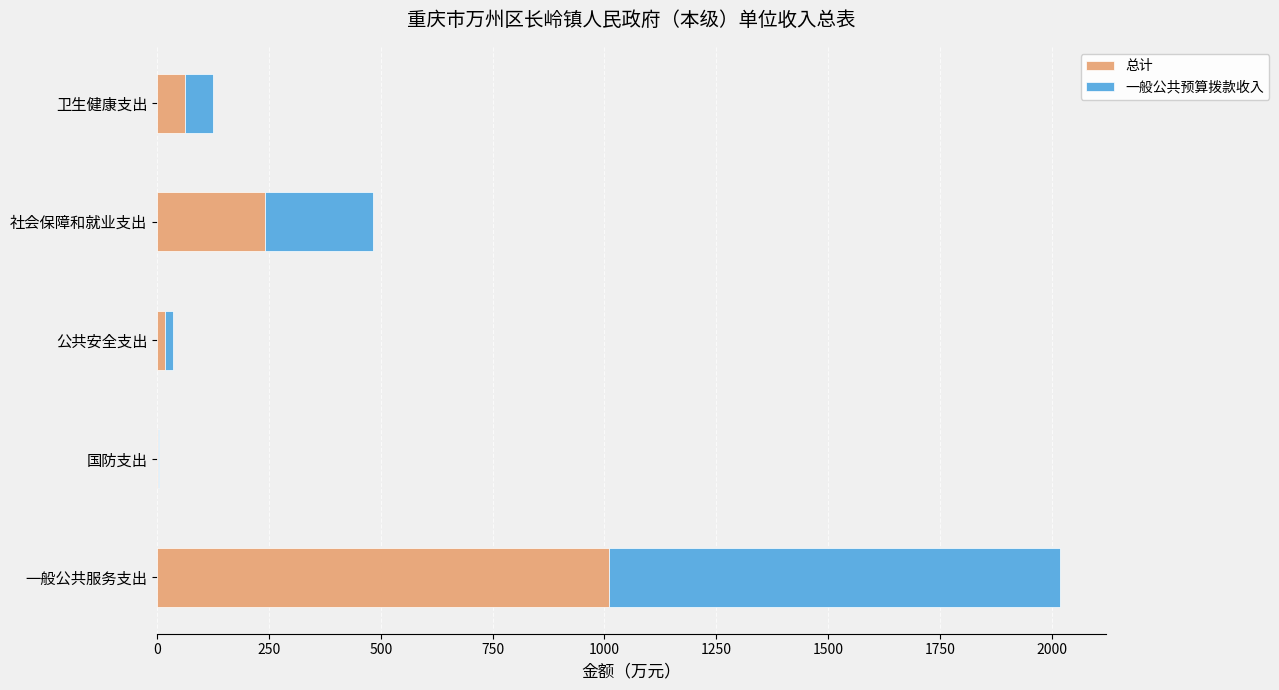

The 总计 series shows 241.9 at 社会保障和就业支出. True or false?

True